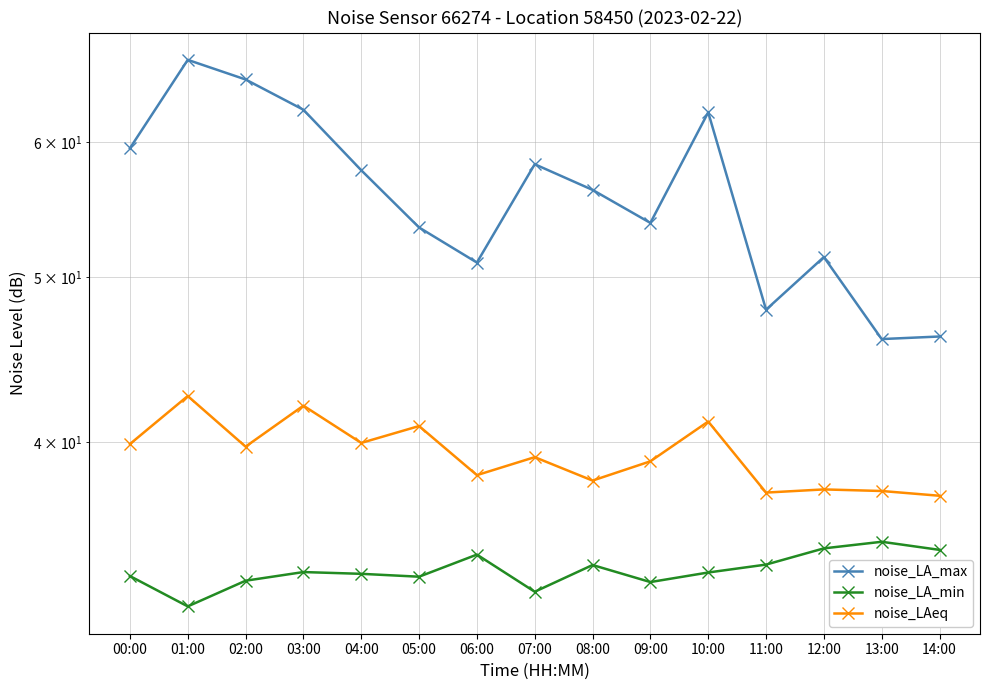

True or false: noise_LA_max and noise_LA_min cross at least once.

False